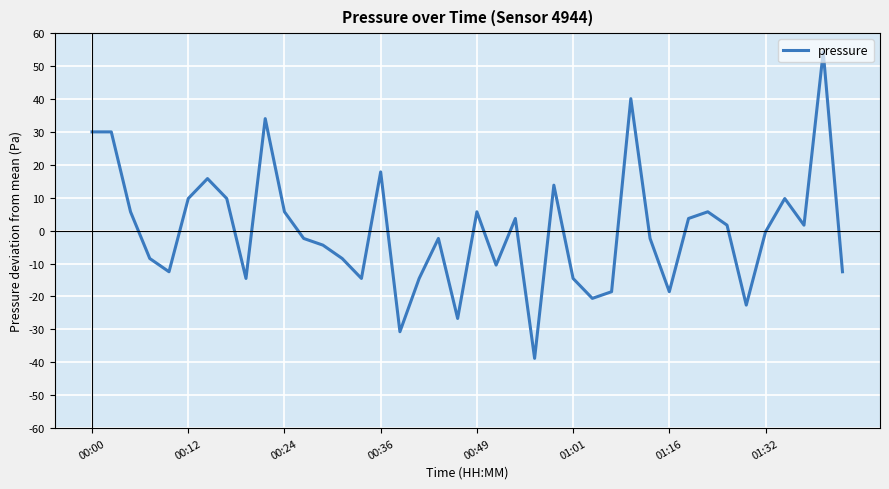

What is the difference between the maximum and minimum values?

93.1